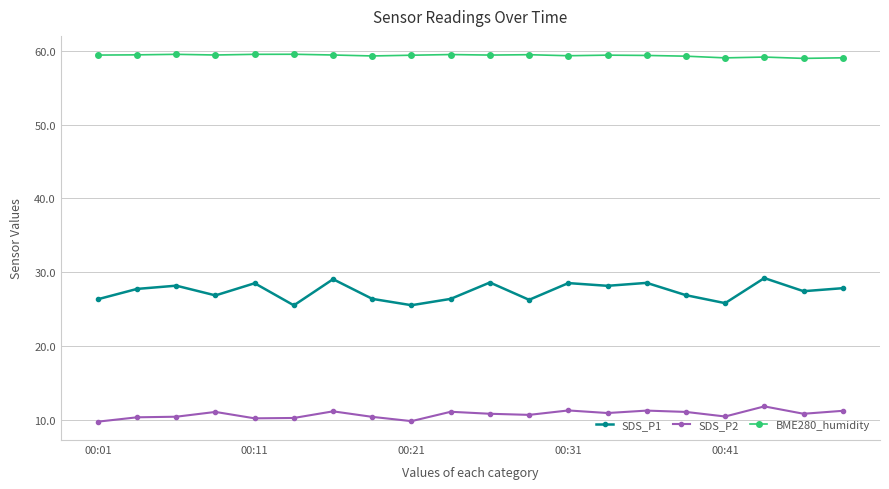

True or false: SDS_P1 has more than 0 points higher than both neighbors.

True